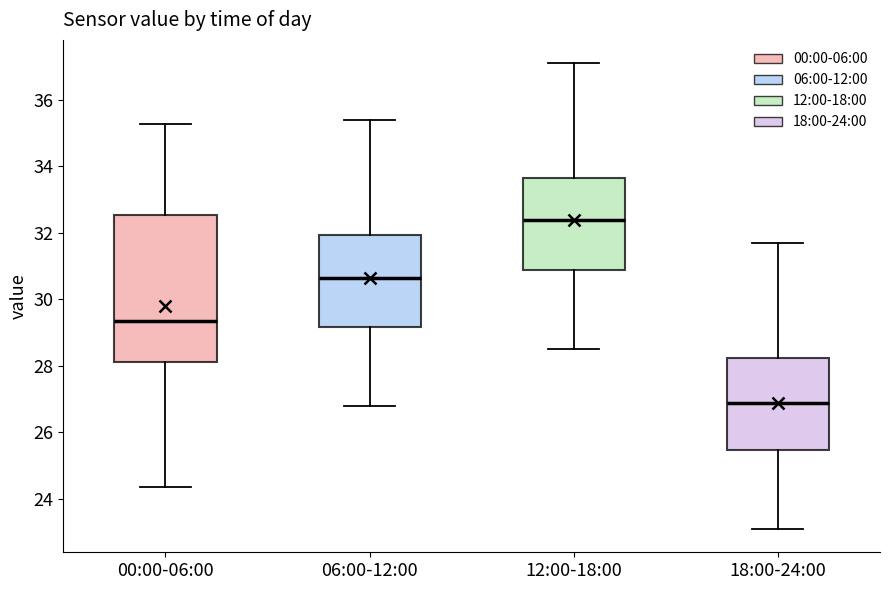

Reading left to right, transcribe this box plot: for each box, give where its median line is, the range the box spans, and where its two whiskers end, as read against the y-axis. The values are not printed on the chart, so give them approximately, as read against the axis.

00:00-06:00: median 29.4, box 28.2 to 32.6, whiskers 24.4 to 35.2
06:00-12:00: median 30.6, box 29.2 to 32.0, whiskers 26.8 to 35.4
12:00-18:00: median 32.4, box 30.8 to 33.6, whiskers 28.6 to 37.2
18:00-24:00: median 27.0, box 25.4 to 28.2, whiskers 23.2 to 31.8